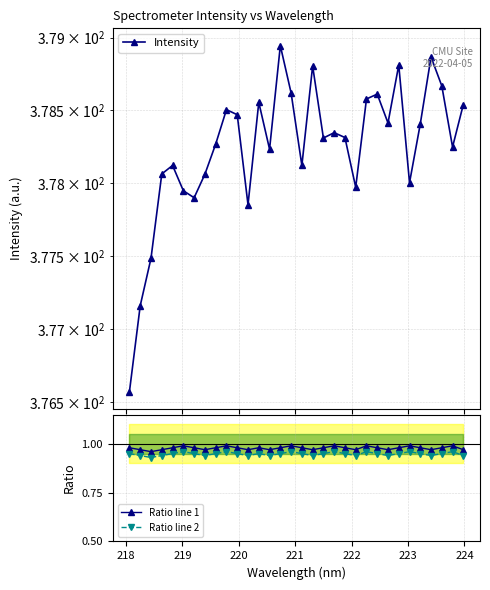

How many Ratio line 1 values are between 0 and 1?

32